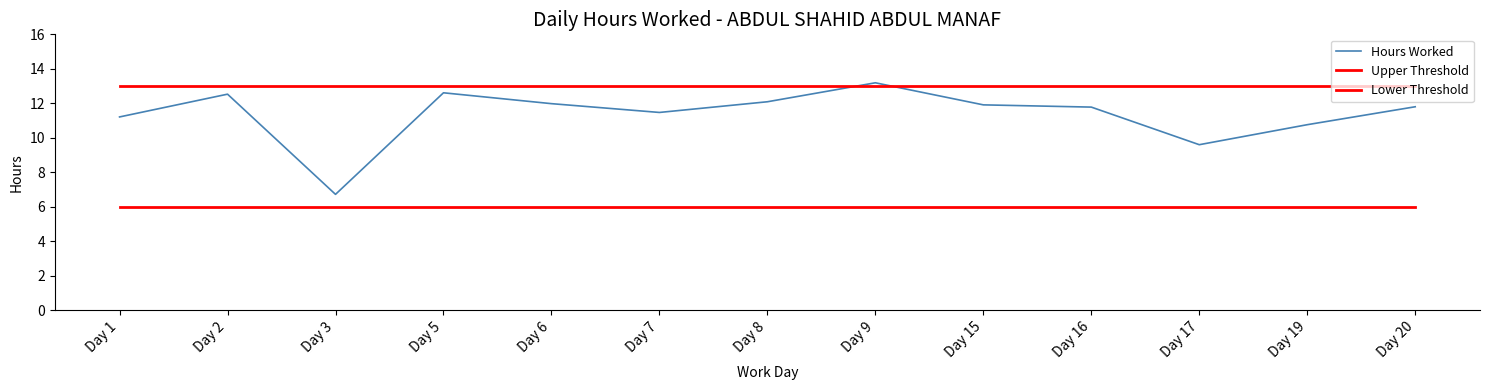

Between Day 16 and Day 19, which is larger?

Day 16